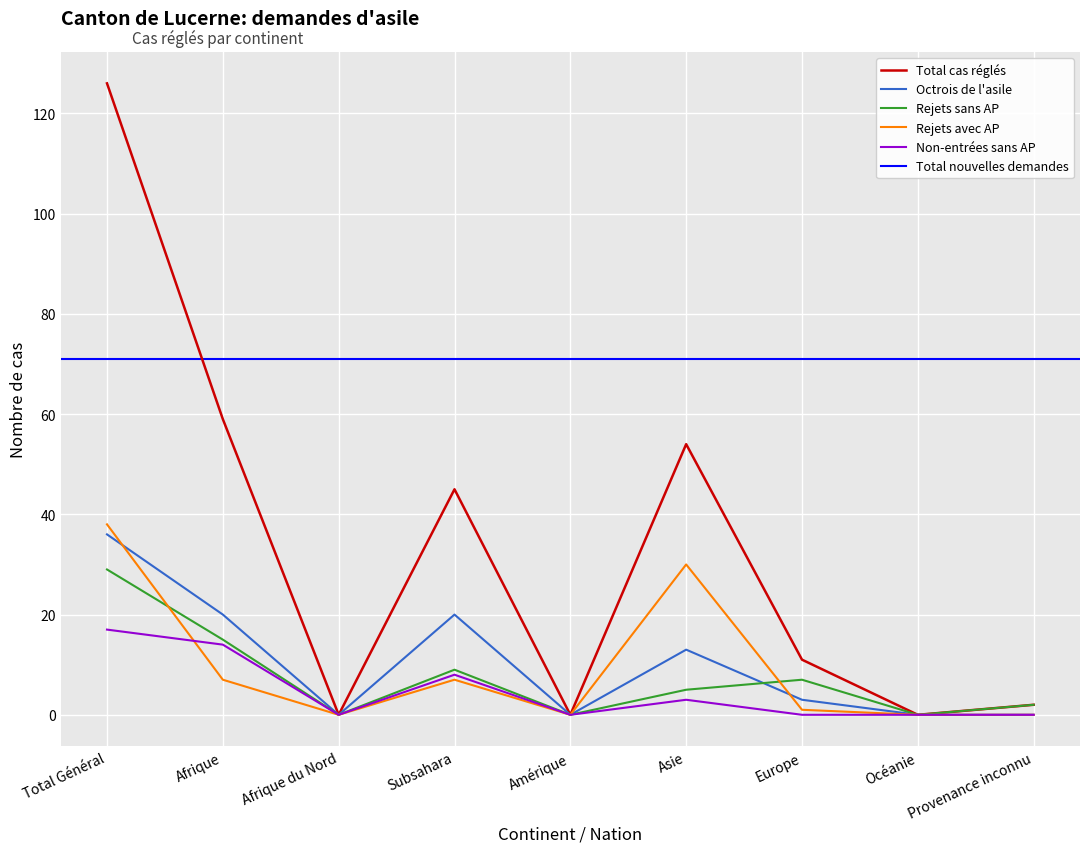

Which series has the widest spread of values?

Total cas réglés